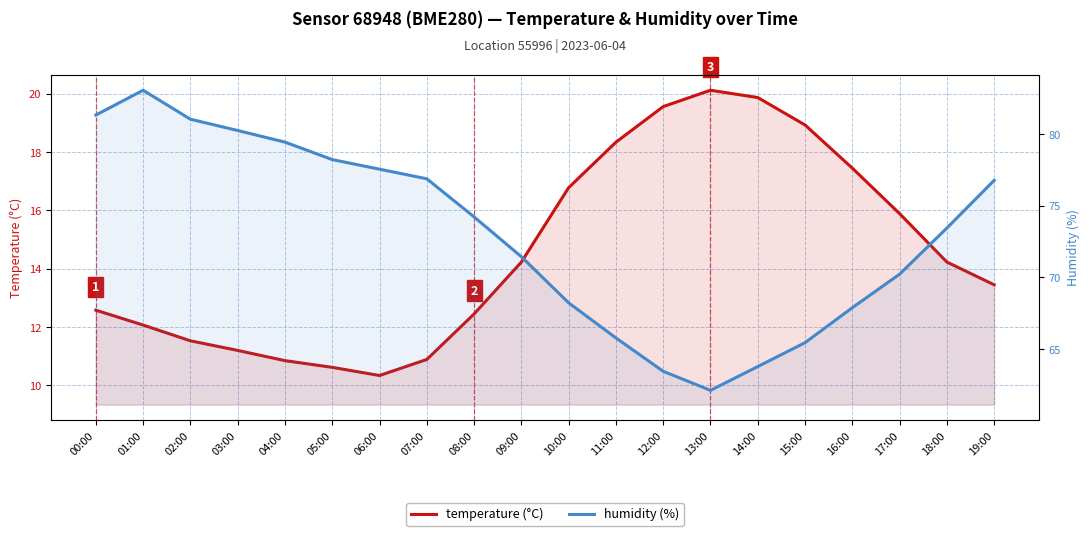

Reading right to left, list all the values displayed in this chart.

temperature: 19:00=13.4	18:00=14.2	17:00=15.9	16:00=17.4	15:00=18.9	14:00=19.9	13:00=20.1	12:00=19.6	11:00=18.3	10:00=16.8	09:00=14.2	08:00=12.4	07:00=10.9	06:00=10.3	05:00=10.6	04:00=10.8	03:00=11.2	02:00=11.5	01:00=12.1	00:00=12.6
humidity: 19:00=76.8	18:00=73.5	17:00=70.2	16:00=67.9	15:00=65.5	14:00=63.8	13:00=62.1	12:00=63.5	11:00=65.8	10:00=68.2	09:00=71.5	08:00=74.2	07:00=76.9	06:00=77.6	05:00=78.2	04:00=79.5	03:00=80.3	02:00=81.0	01:00=83.1	00:00=81.3